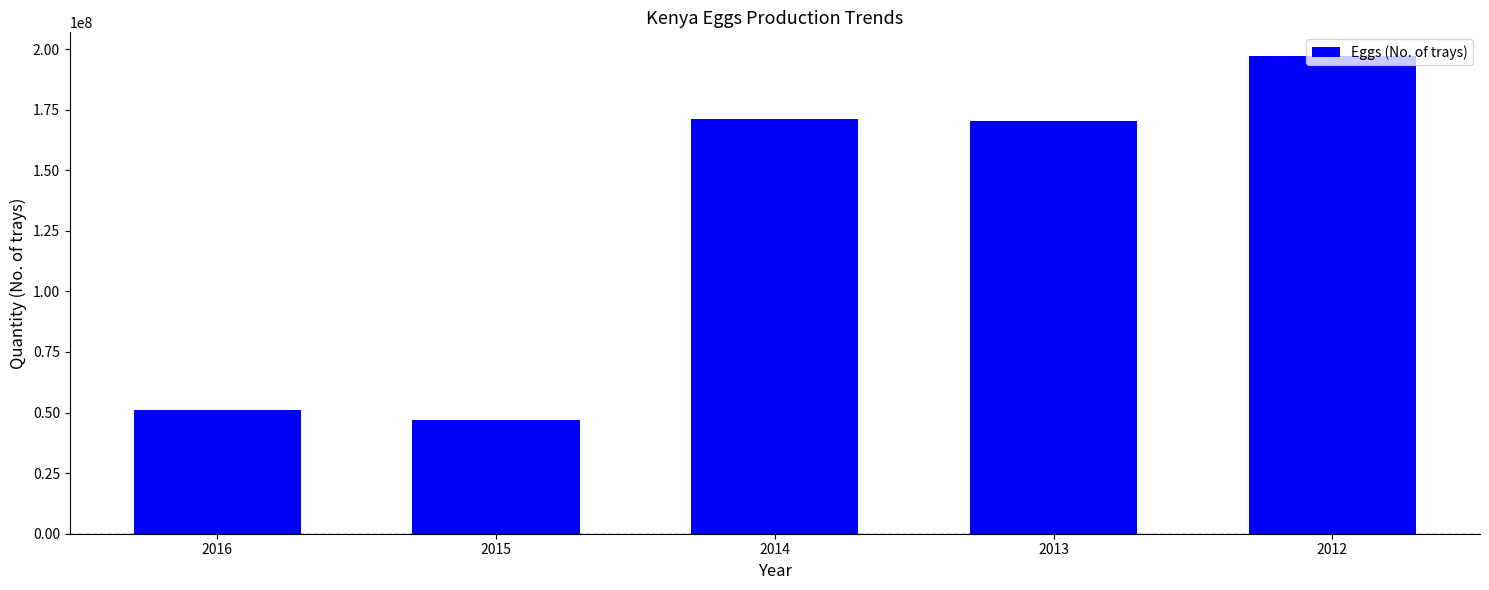

How many distinct data groups are displayed?

1